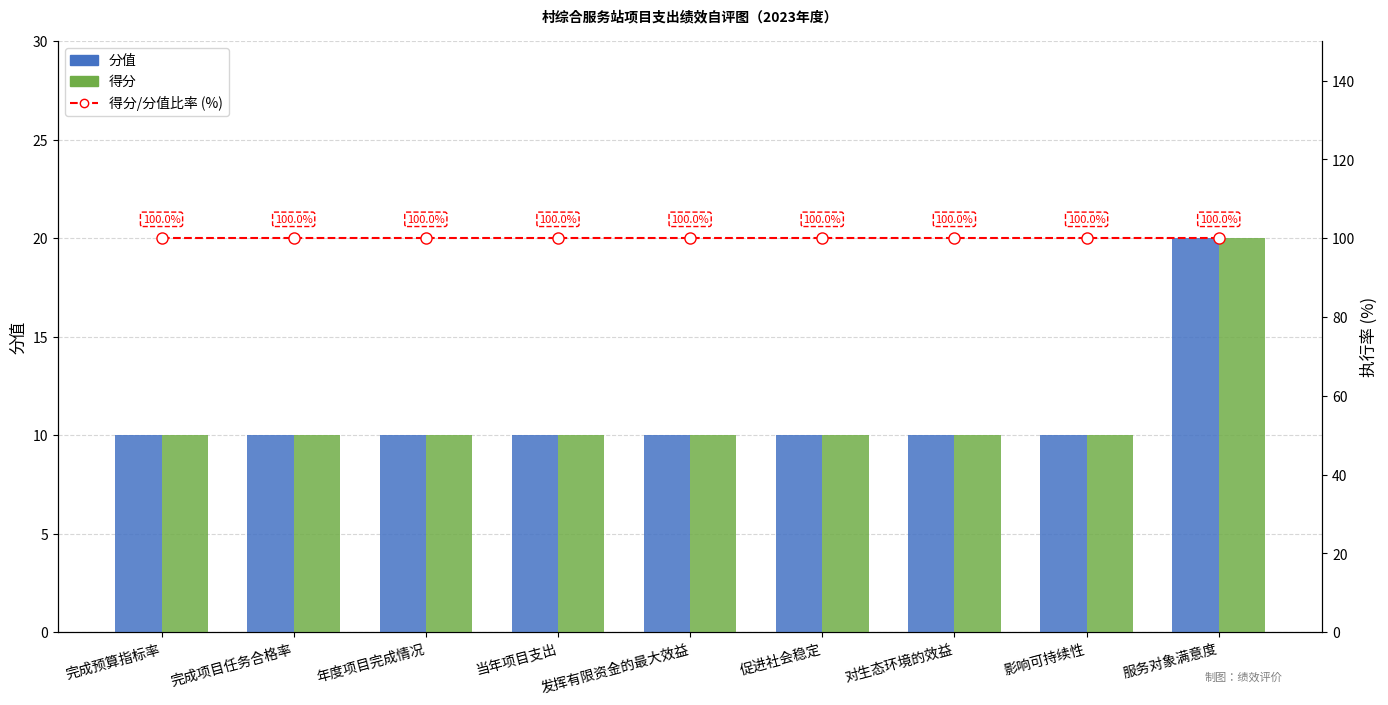

What are all the series names shown in the legend?

分值, 得分, 得分/分值比率 (%)